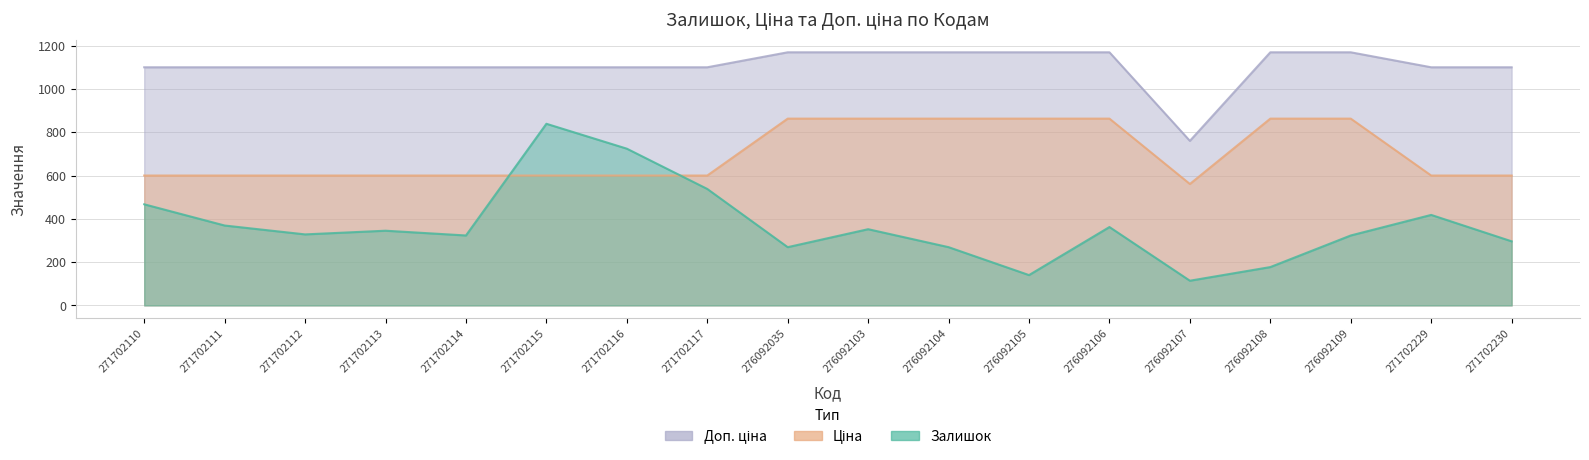

Which series has the largest range (max minus min)?

Залишок